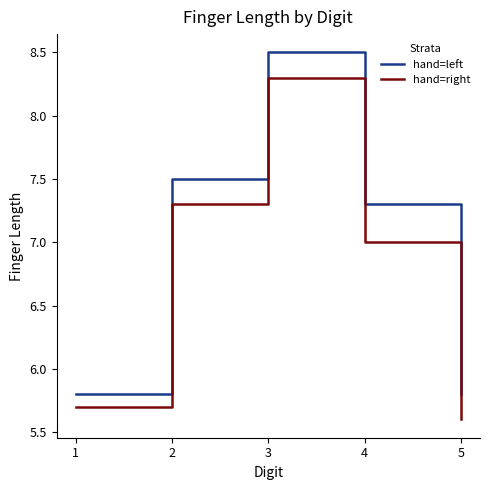

What is the approximate value of hand=right at 2?

7.3